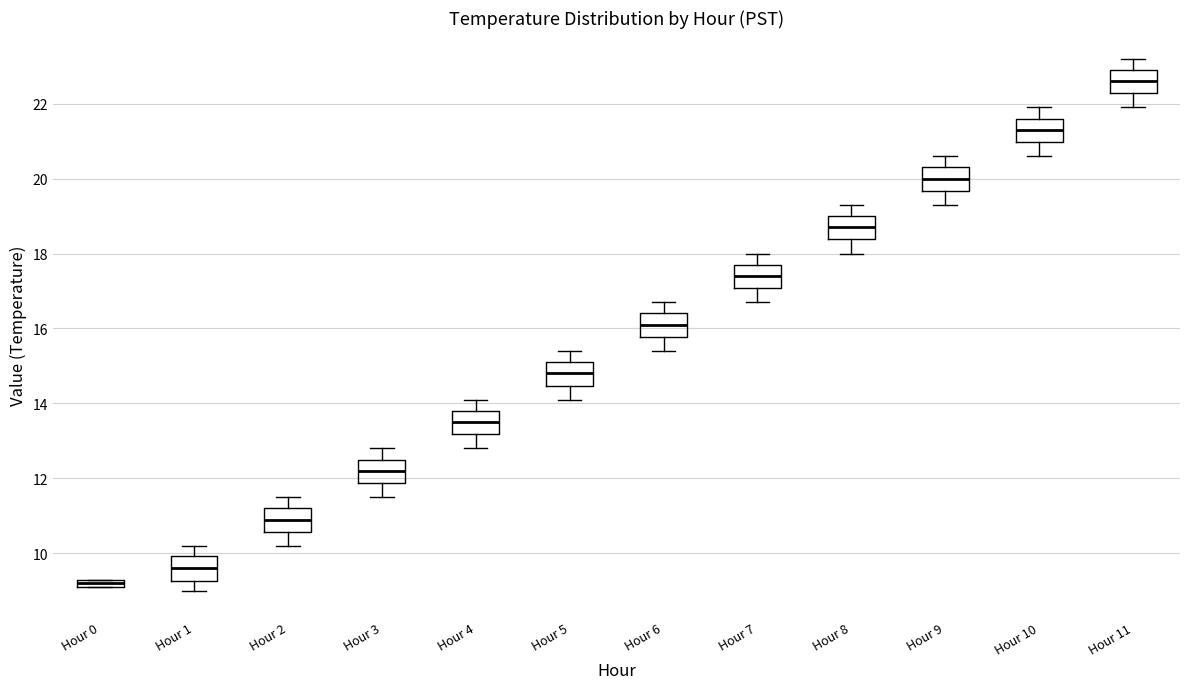

Where does the lower whisker of the box for Hour 8 end on the y-axis? The values are not printed on the chart, so give them approximately, as read against the axis.

18.0